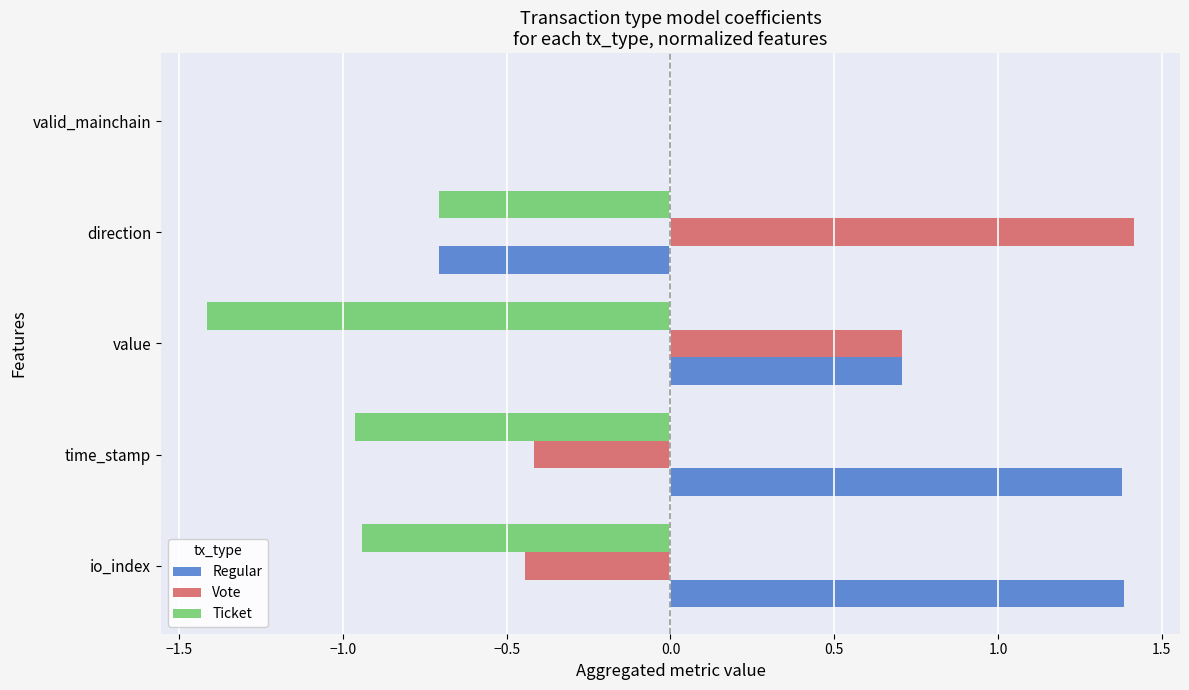

Count the Regular values in the range 0 to 1.

2